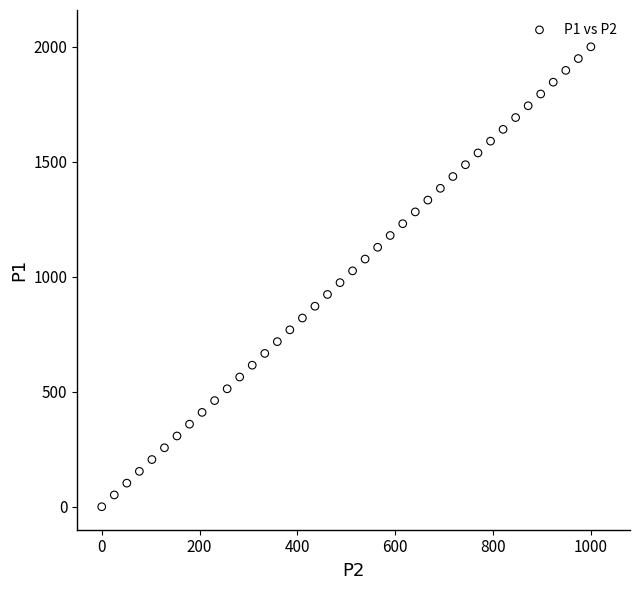

What is the range of Y values (max minus min)?

1999.9